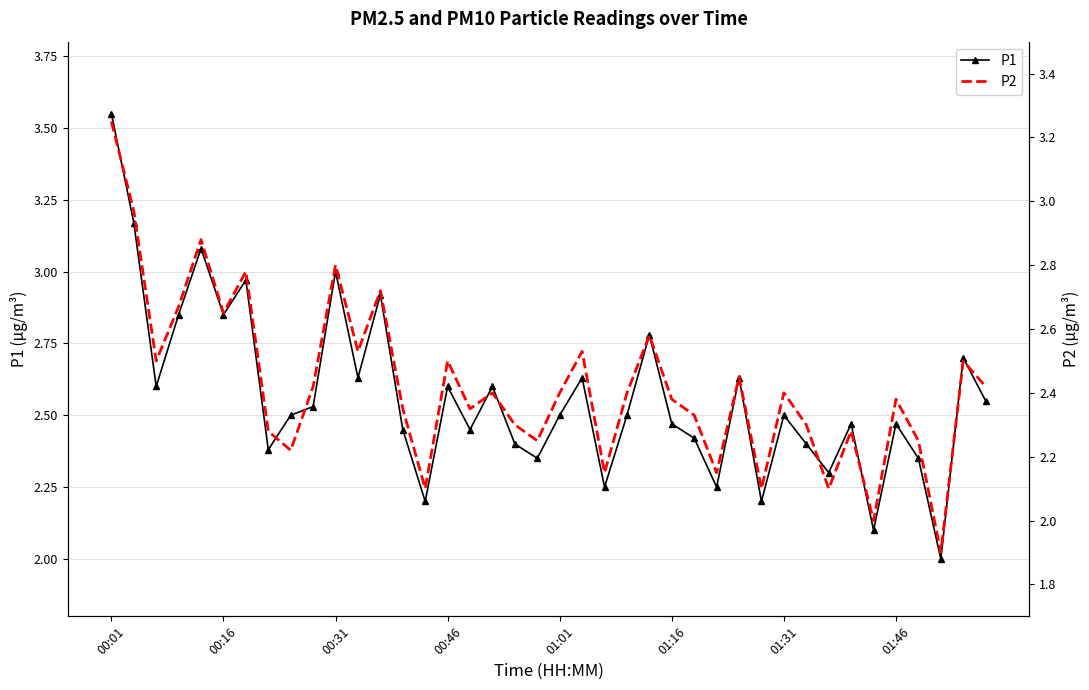

Is it true that P1 equals 4.4 at 01:31?

False